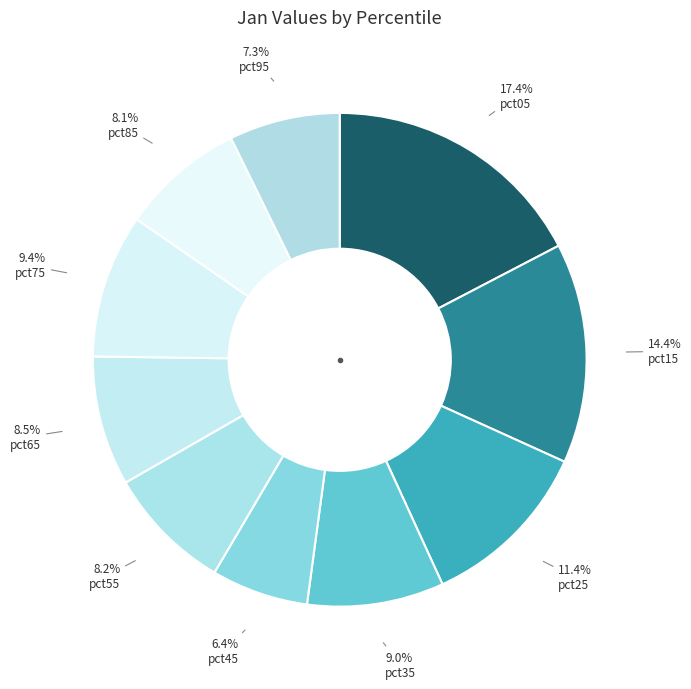

Do pct75 and pct35 together represent more than half of the pie?

No